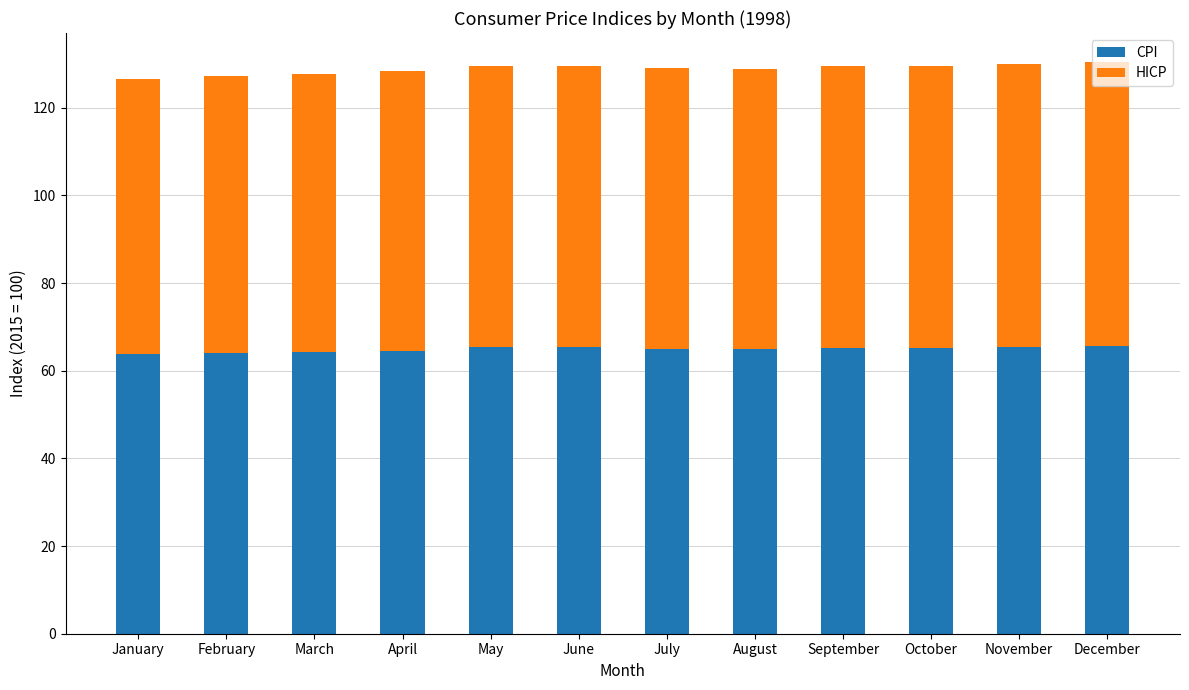

How many categories are shown in the chart?

12